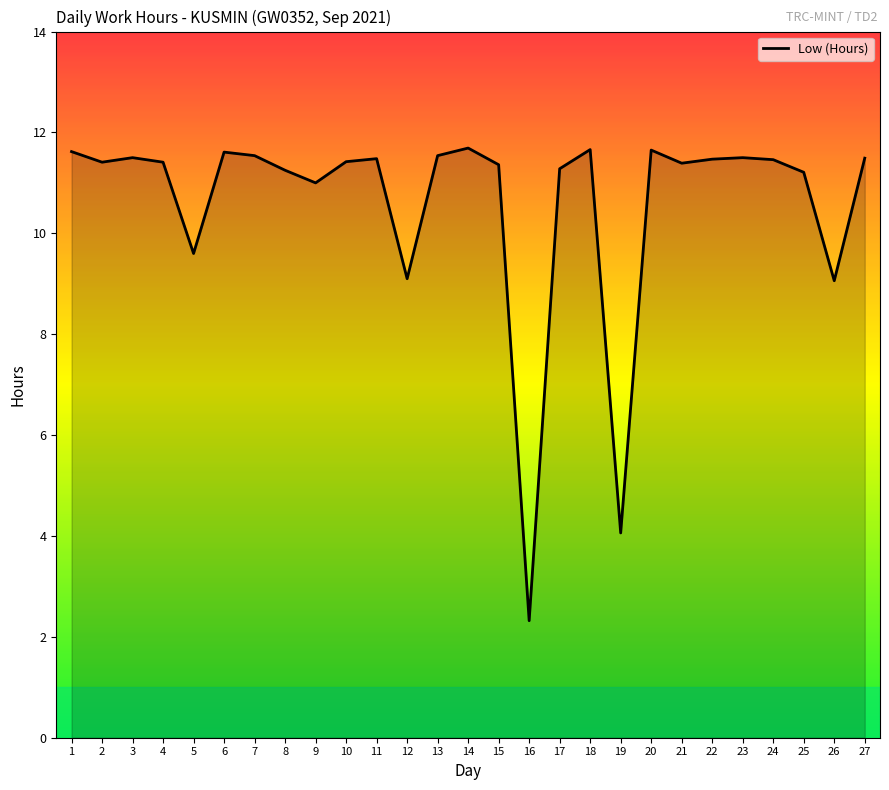

Approximately how many times larger is the value at 27 compared to 14?

1.0